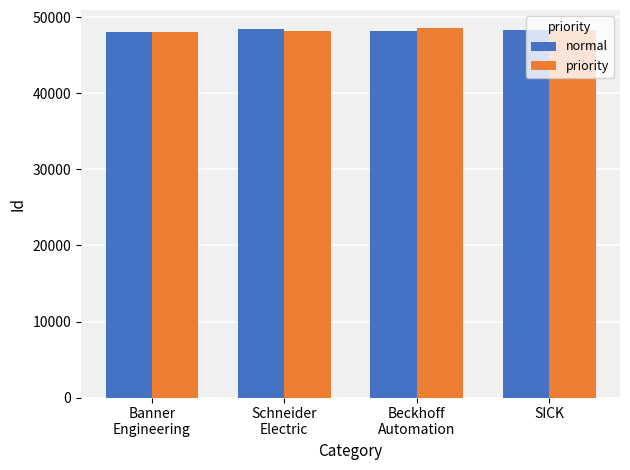

Where does the normal series first go above 48343?

Schneider
Electric